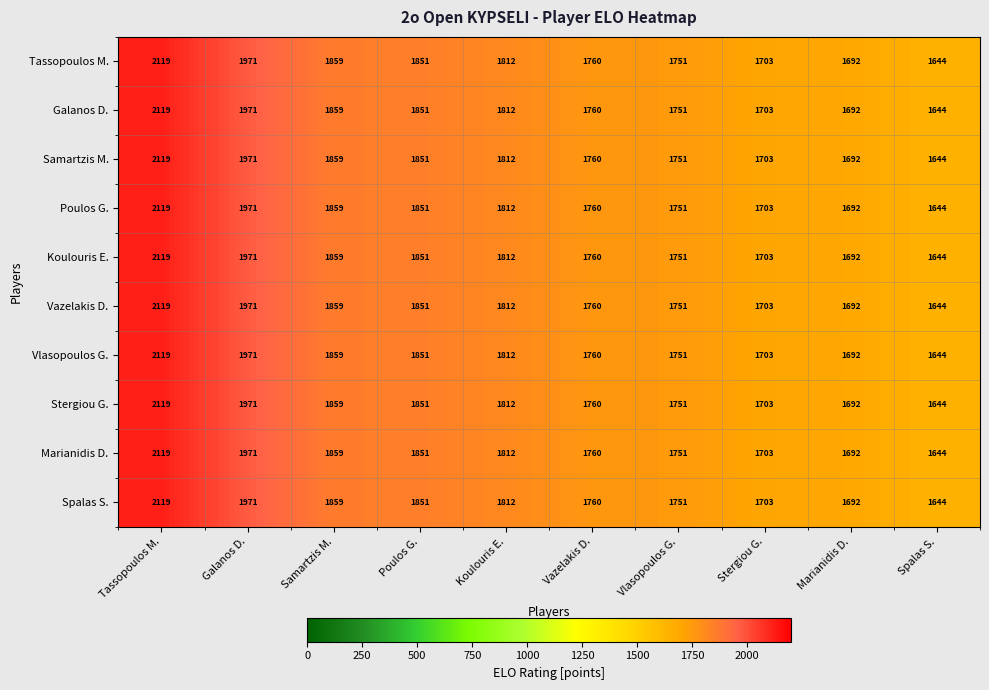

At how many categories does at least one series exceed 2108?

1